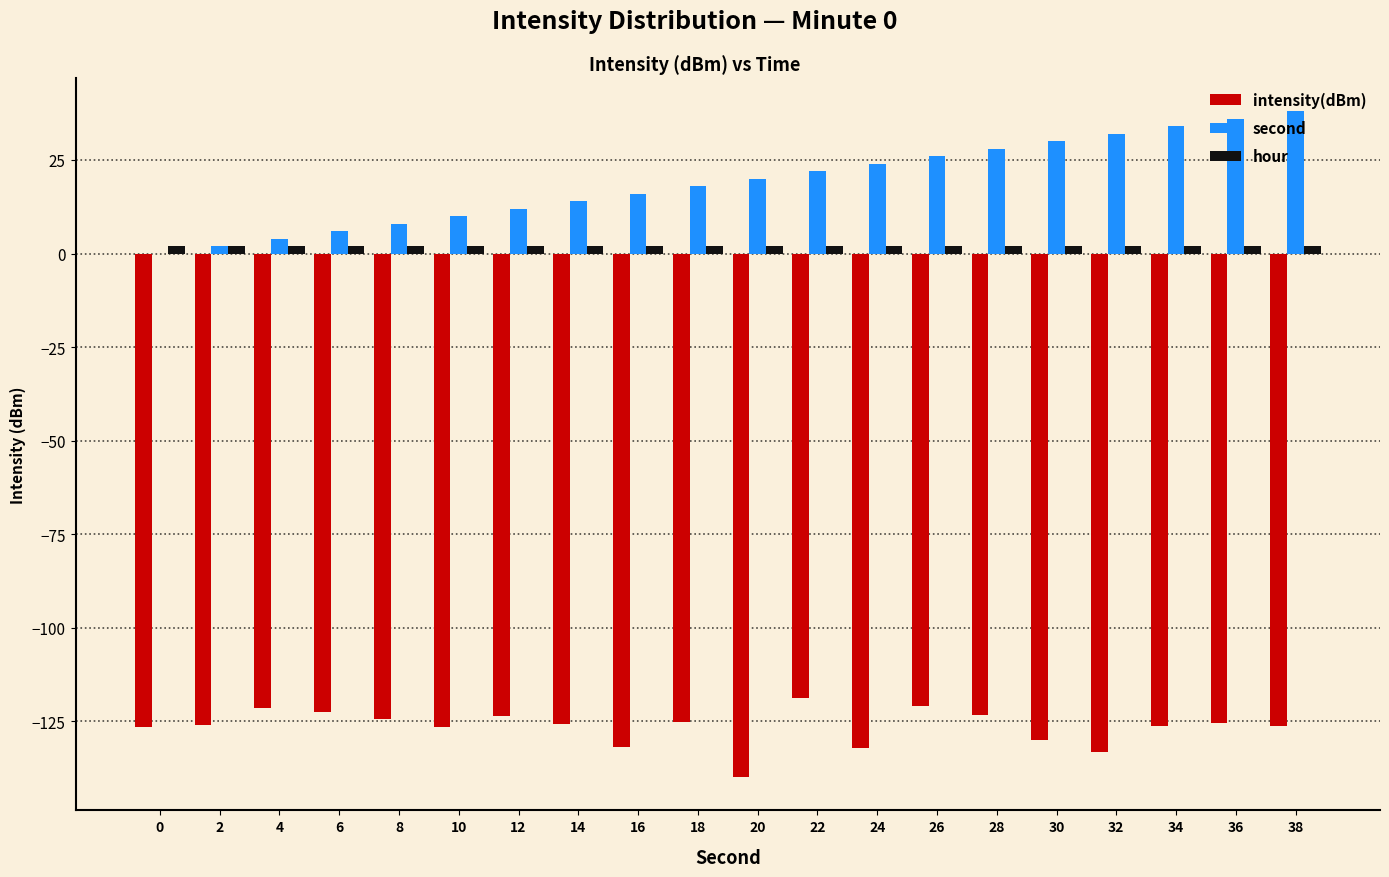

Is the value of intensity(dBm) at 8 greater than the value of hour at 0?

No